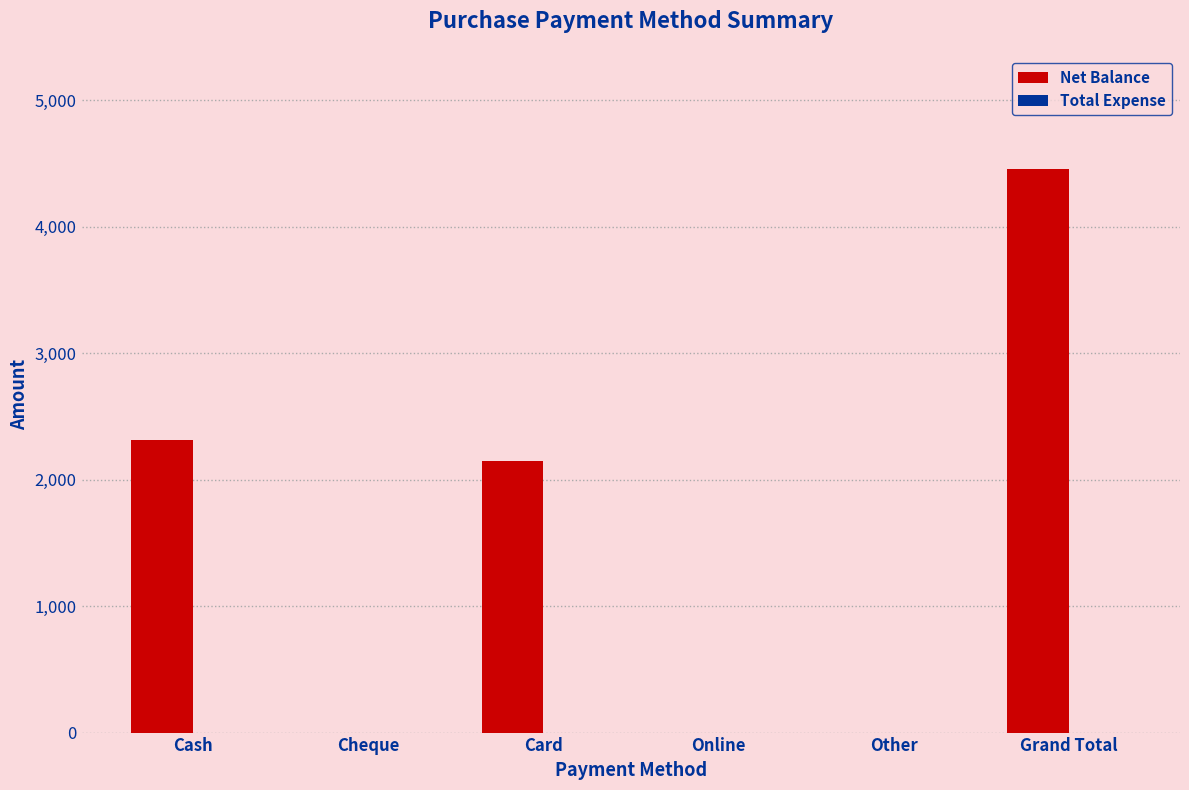

What is the sum of the values at Cash and Grand Total?

6770